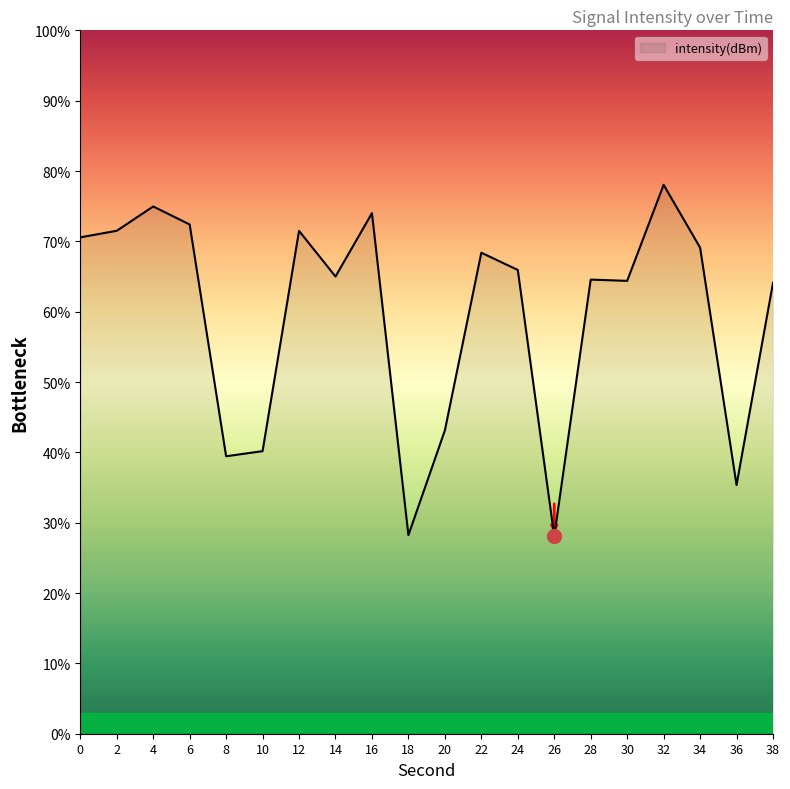

What is the difference between the values at 0 and 26?

42.5